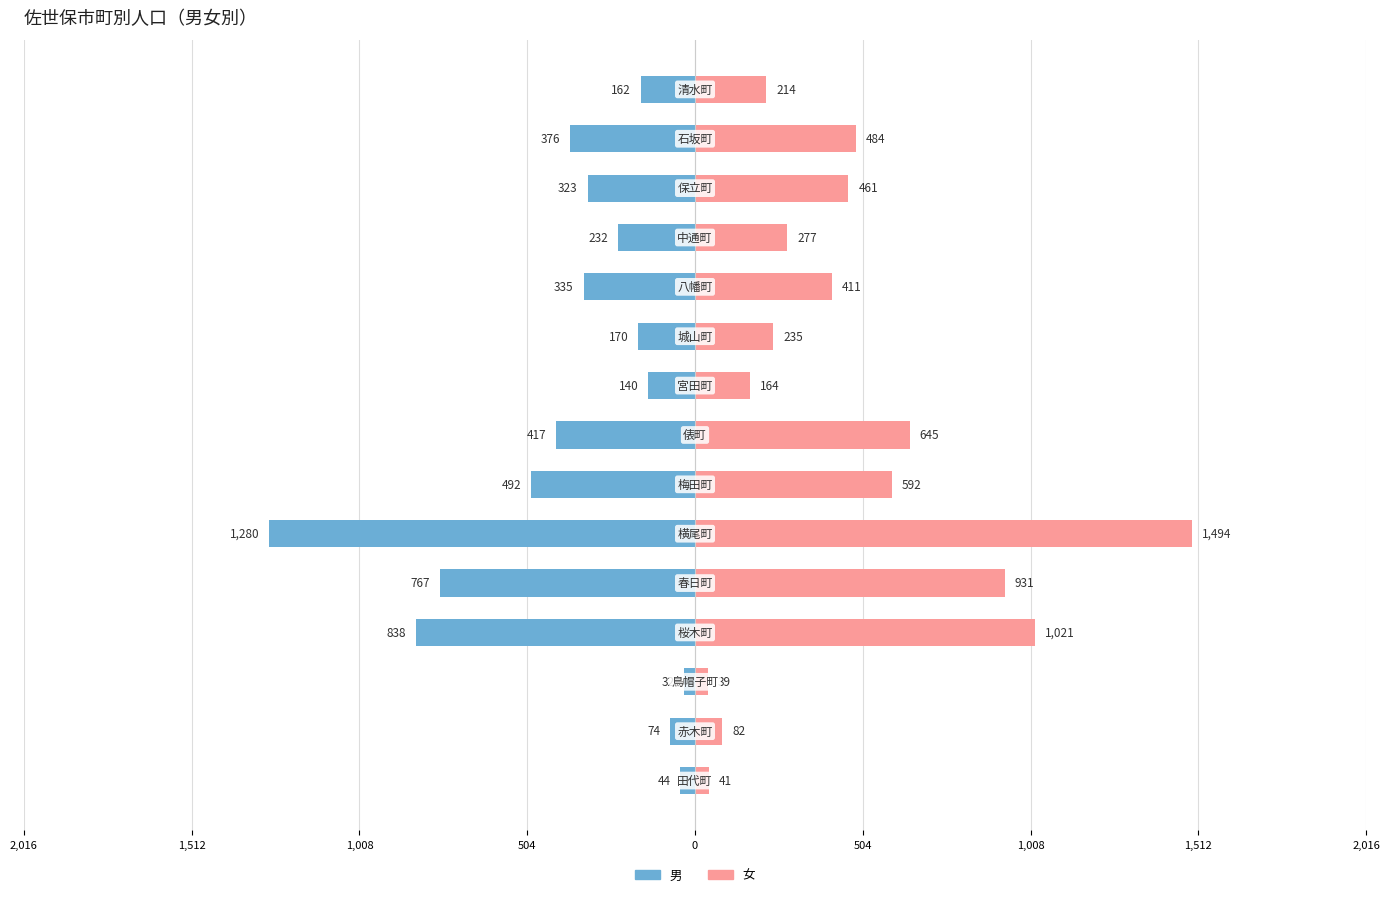

Count the number of data series in this chart.

2